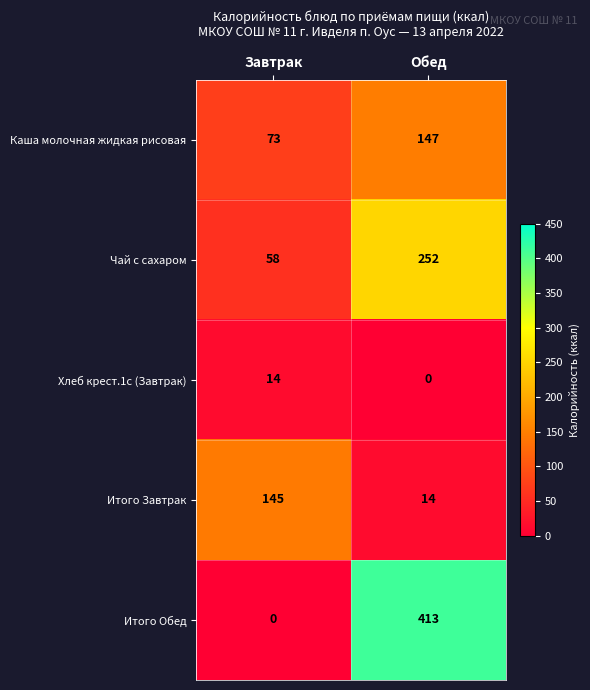

What is the average value of the Каша молочная жидкая рисовая series?

110